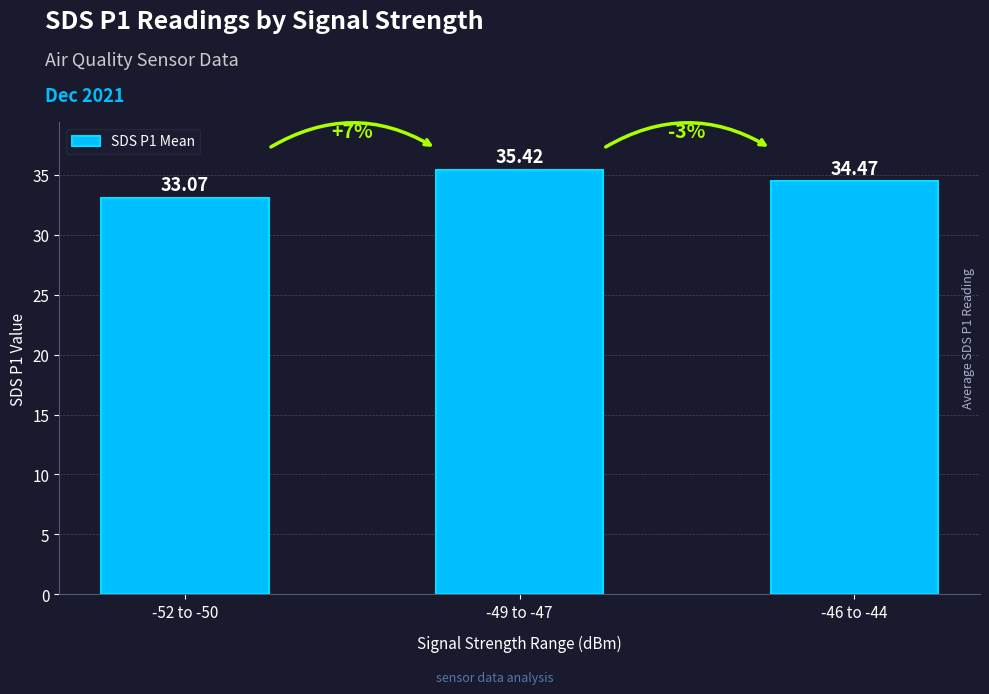

List the labels in order of value, largest first.

-49 to -47, -46 to -44, -52 to -50